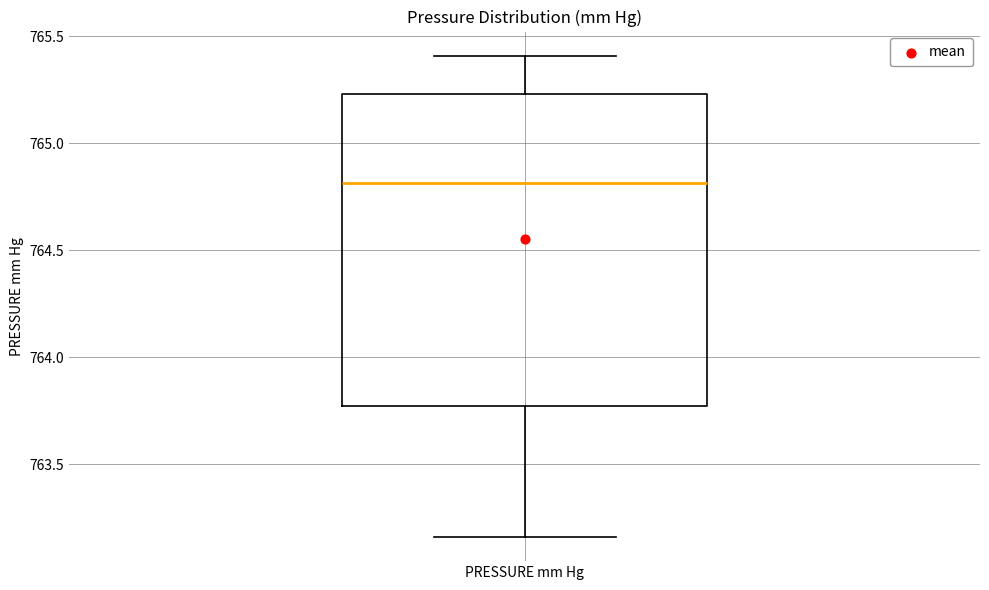

Transcribe this box plot: give where the median line is, the range the box spans, and where the two whiskers end, as read against the y-axis. The values are not printed on the chart, so give them approximately, as read against the axis.

median 764.80, box 763.75 to 765.25, whiskers 763.15 to 765.40